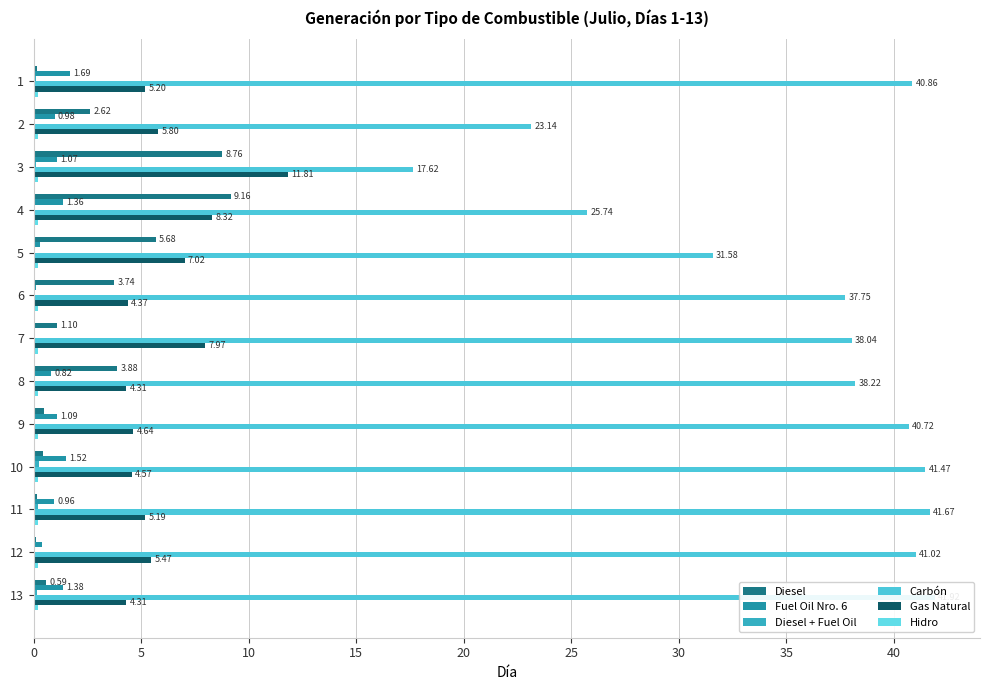

How many data points in Fuel Oil Nro. 6 are above 0?

12